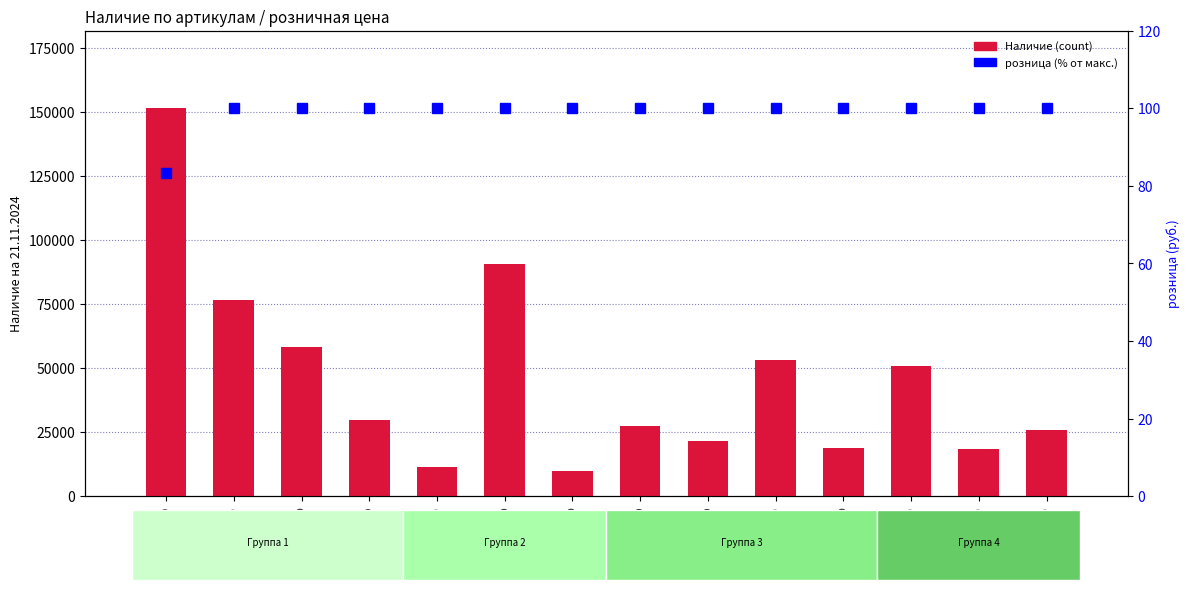

Which label corresponds to the largest value in the chart?

10ТЧЭ